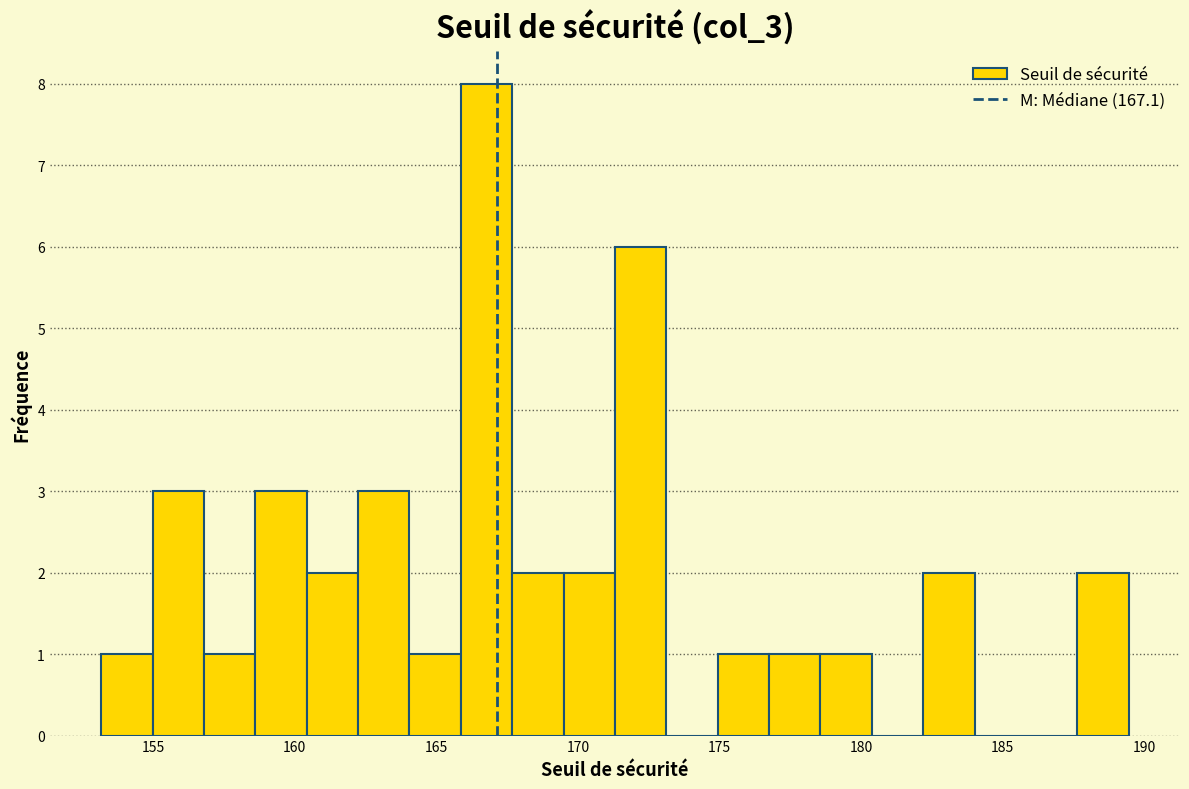

Around what value on the x-axis is the tallest bar? Give the approximate position of its centre, as read against the axis.

167.0